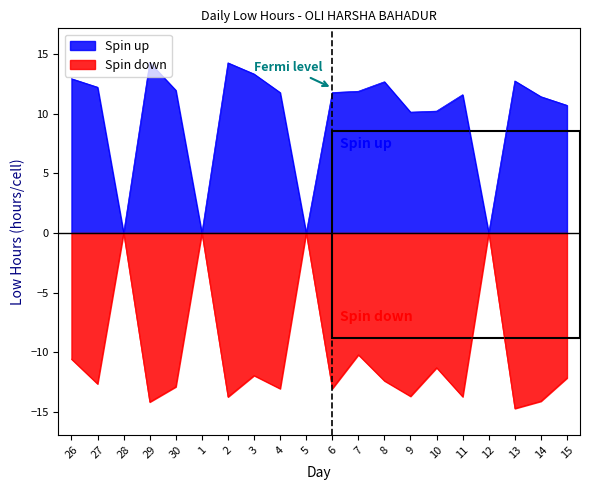

List the series in order of their peak value, lowest first.

Spin down, Spin up